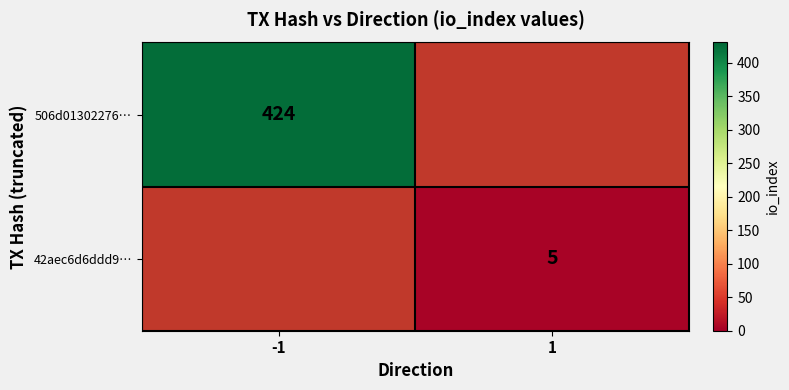

The value of 506d01302276… at -1 is 172. True or false?

False